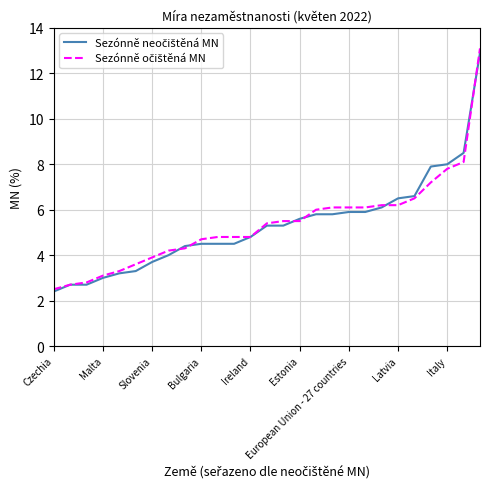

What is the maximum value shown in the chart?

13.1